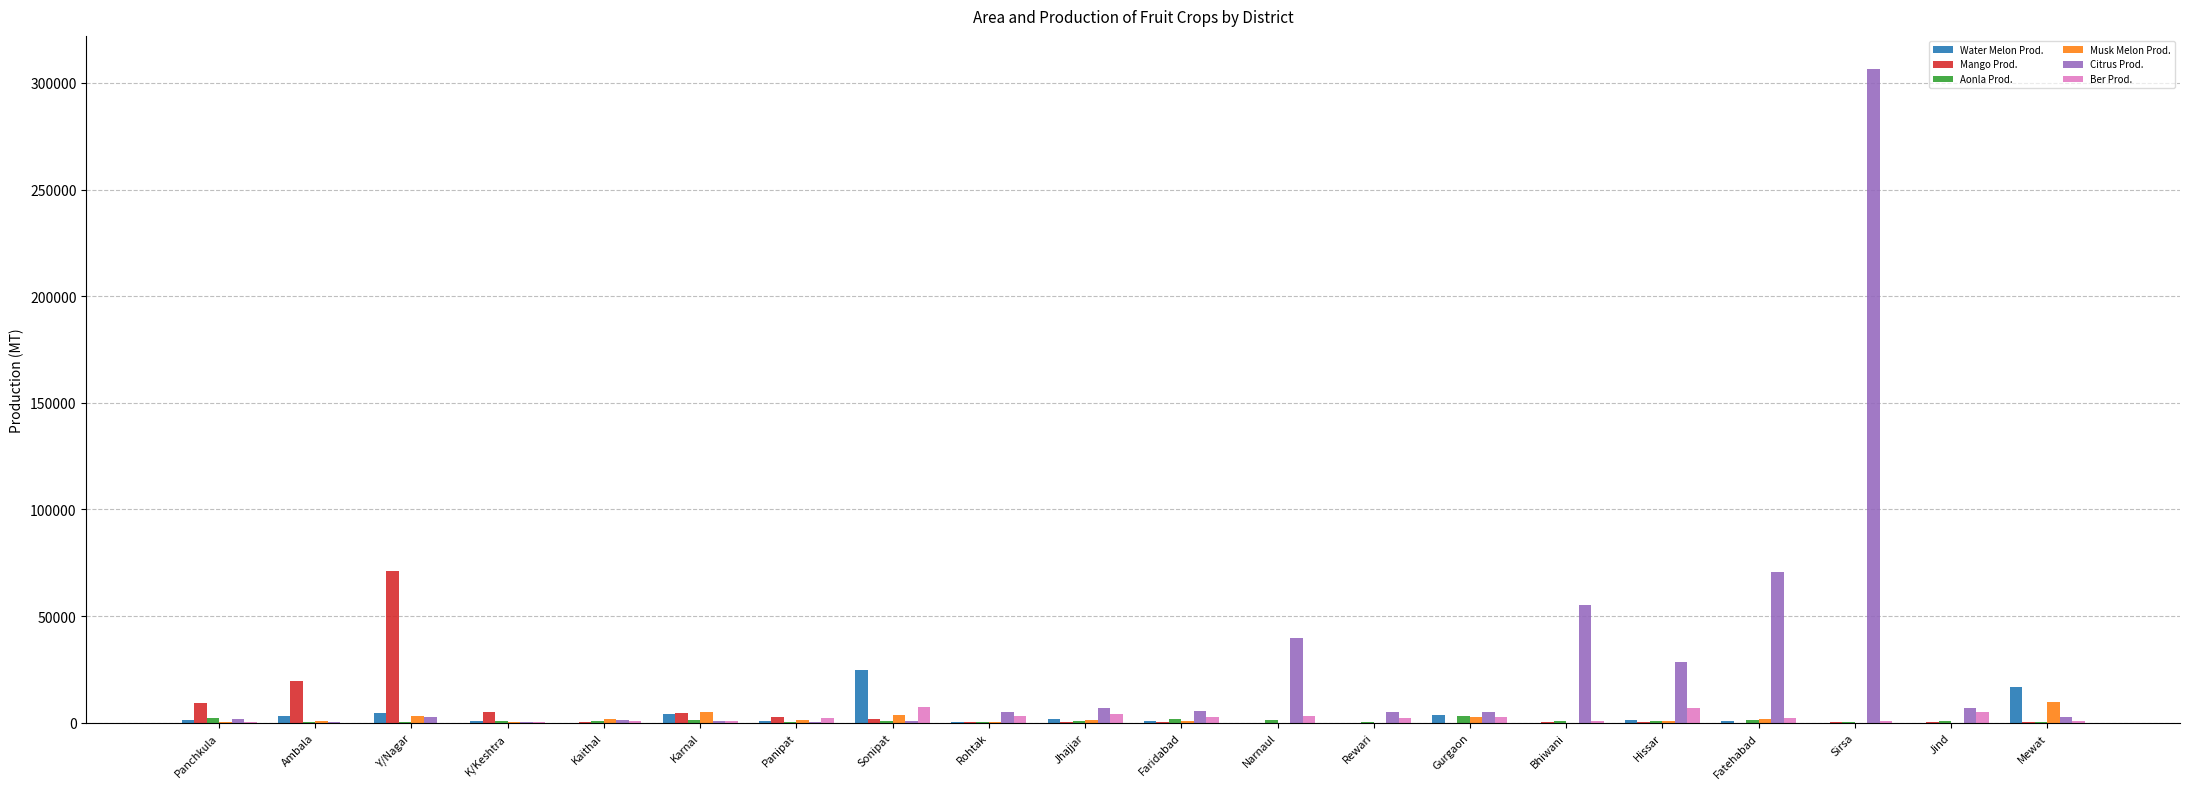

What is the sum of all Citrus Prod. values?

545795